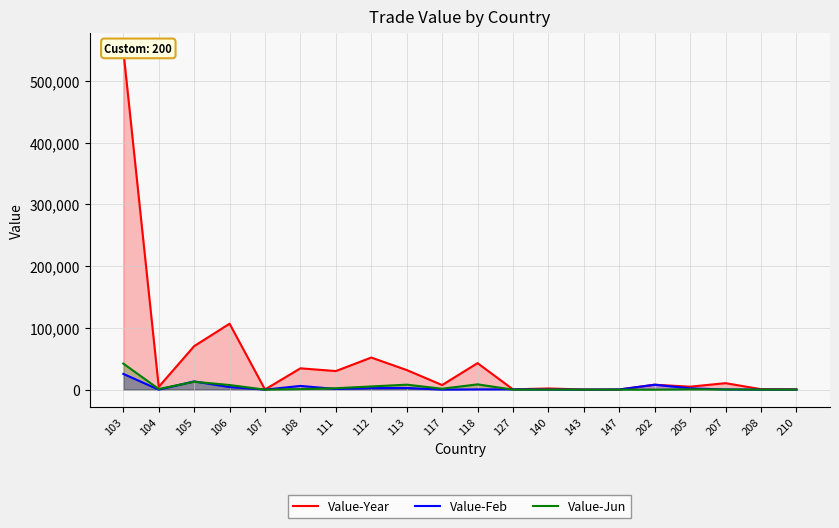

Rank the series by their maximum value, from highest to lowest.

Value-Year, Value-Jun, Value-Feb